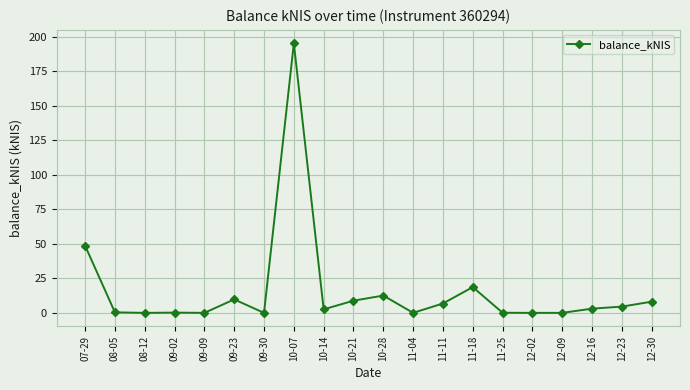

What is the value of the 14th point from the left?

18.7